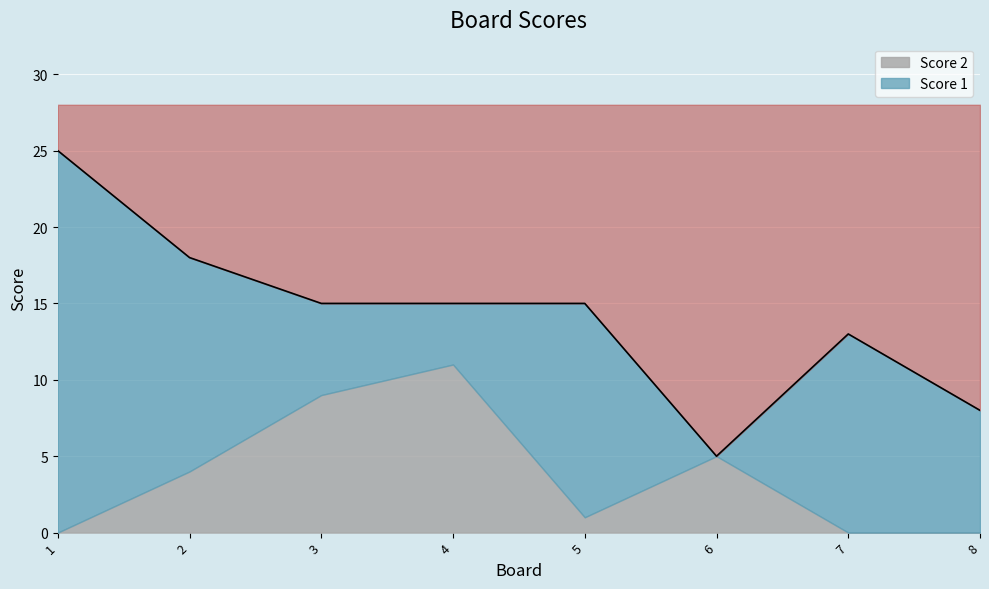

Rank the categories by Score 2 value from highest to lowest.

4, 3, 6, 2, 5, 1, 7, 8